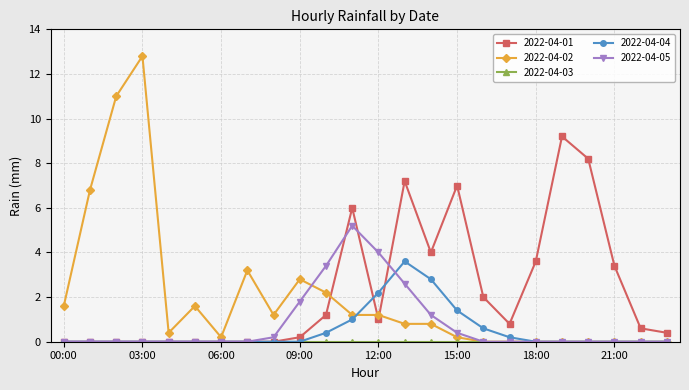

Which series has the largest range (max minus min)?

2022-04-02